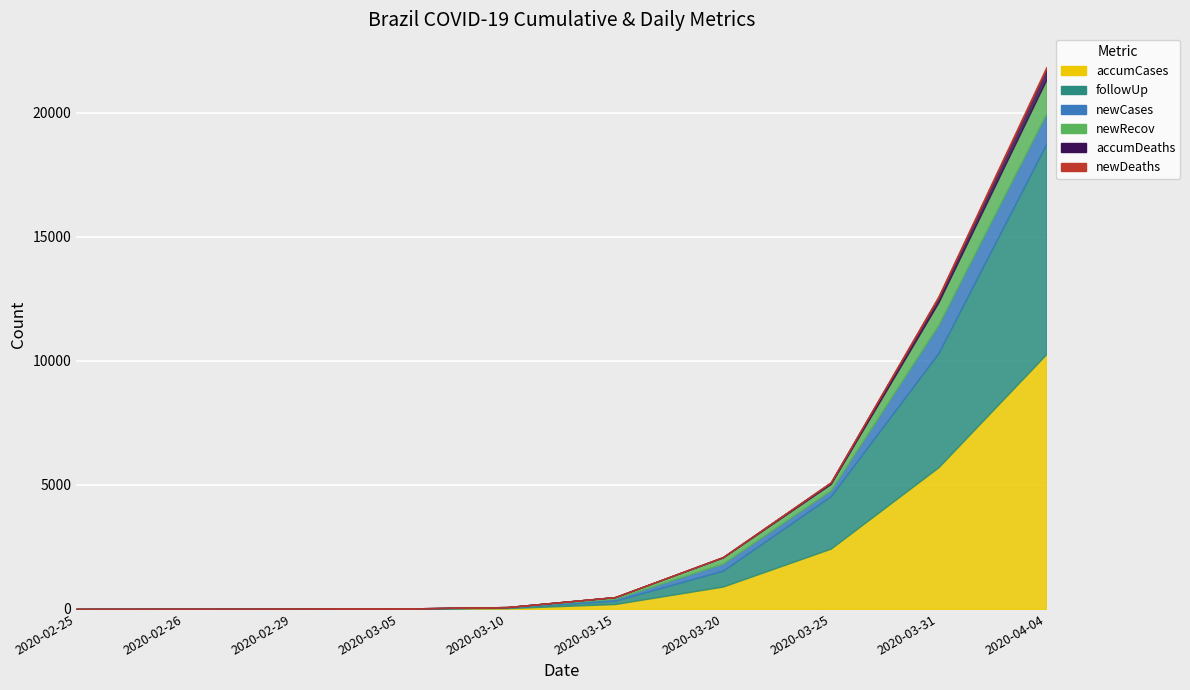

Reading left to right, list all the values displayed in this chart.

accumCases: 2020-02-25=0	2020-02-26=1	2020-02-29=2	2020-03-05=7	2020-03-10=34	2020-03-15=200	2020-03-20=904	2020-03-25=2433	2020-03-31=5717	2020-04-04=10278
followUp: 2020-02-25=0	2020-02-26=0	2020-02-29=1	2020-03-05=3	2020-03-10=28	2020-03-15=138	2020-03-20=643	2020-03-25=2118	2020-03-31=4608	2020-04-04=8477
newCases: 2020-02-25=0	2020-02-26=1	2020-02-29=1	2020-03-05=4	2020-03-10=9	2020-03-15=79	2020-03-20=283	2020-03-25=232	2020-03-31=1138	2020-04-04=1222
newRecov: 2020-02-25=0	2020-02-26=1	2020-02-29=1	2020-03-05=4	2020-03-10=6	2020-03-15=62	2020-03-20=250	2020-03-25=258	2020-03-31=908	2020-04-04=1369
accumDeaths: 2020-02-25=0	2020-02-26=0	2020-02-29=0	2020-03-05=0	2020-03-10=0	2020-03-15=0	2020-03-20=11	2020-03-25=57	2020-03-31=201	2020-04-04=432
newDeaths: 2020-02-25=0	2020-02-26=0	2020-02-29=0	2020-03-05=0	2020-03-10=0	2020-03-15=0	2020-03-20=5	2020-03-25=11	2020-03-31=42	2020-04-04=73